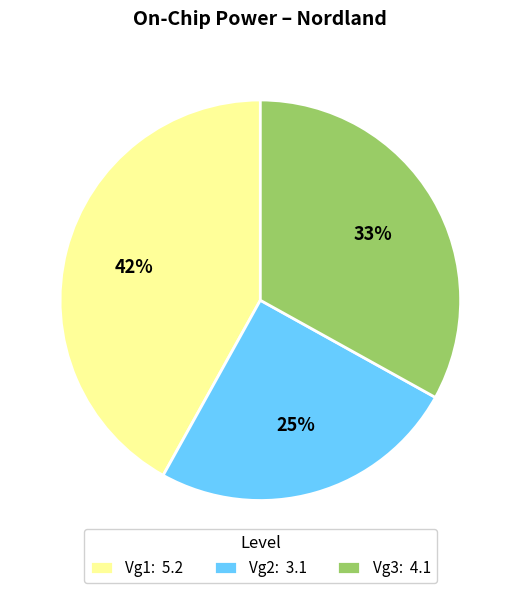

Combined, do Vg1 and Vg2 account for over 50%?

Yes